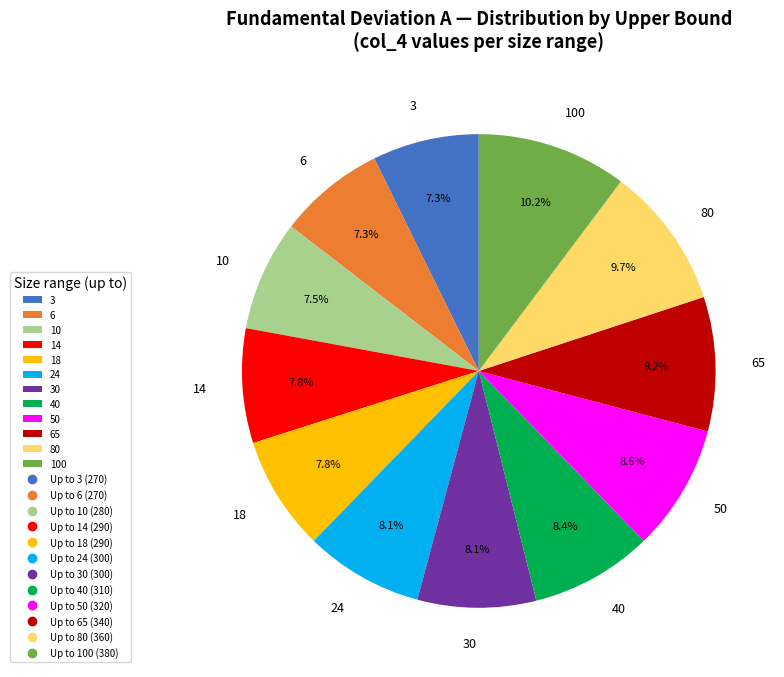

Is 3 the majority of the pie?

No